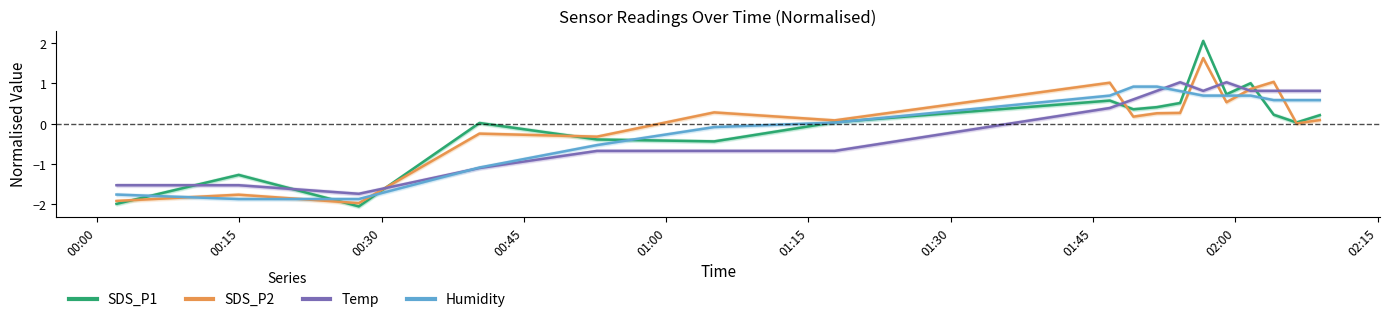

How many lines are shown in the chart?

4